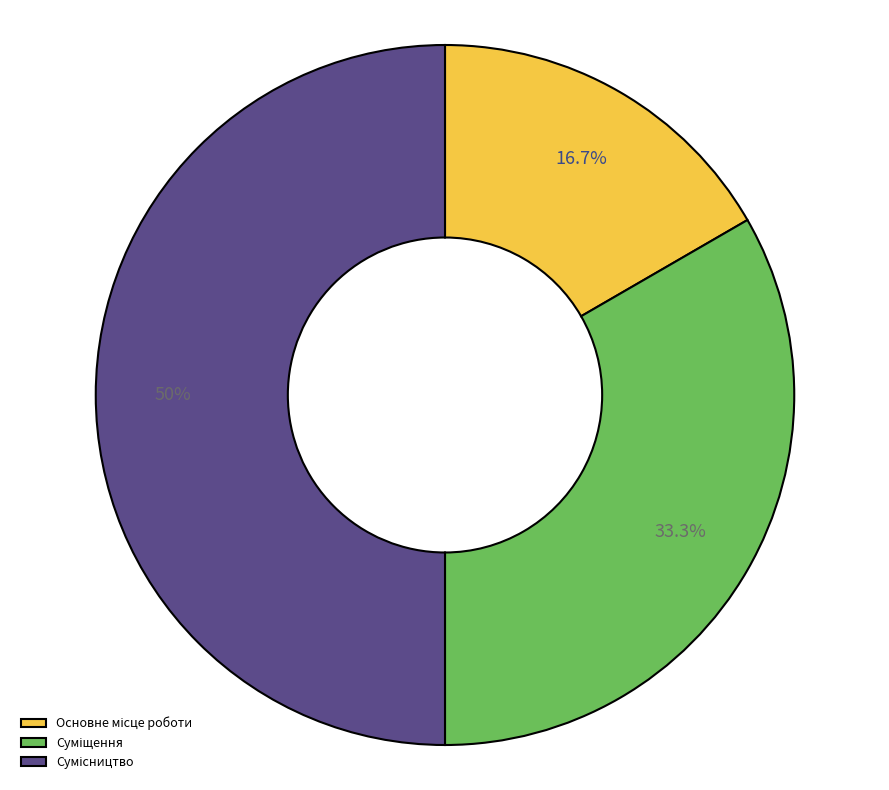

How many slices are in this pie chart?

3